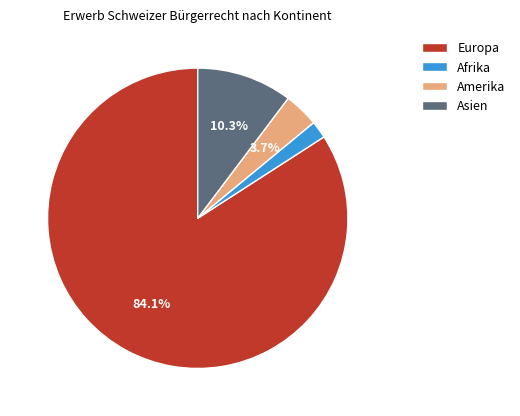

Which has a higher value, Amerika or Europa?

Europa